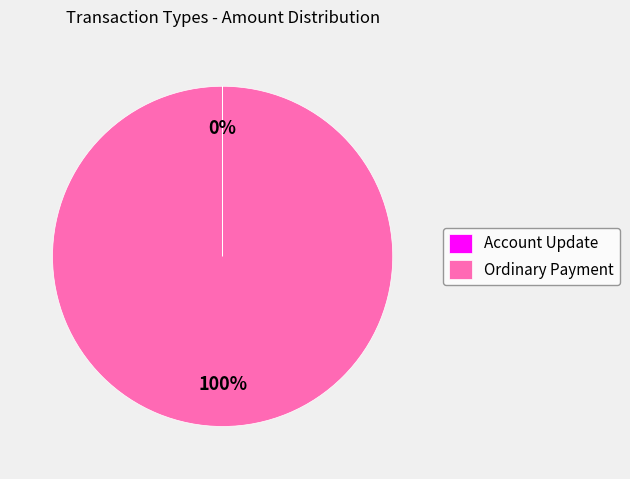

What is the largest slice in the pie chart?

Ordinary Payment